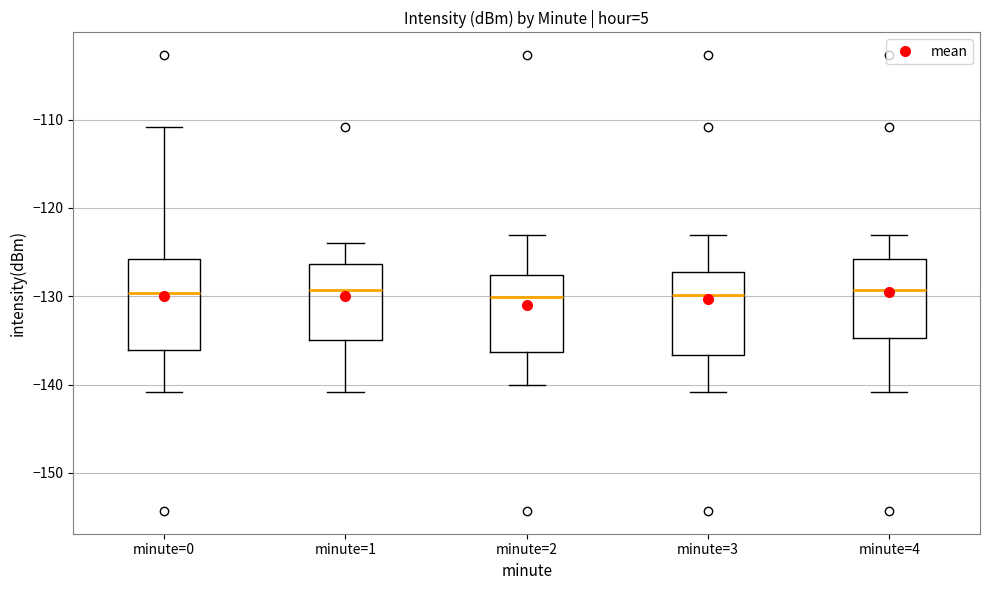

Reading left to right, transcribe this box plot: for each box, give where its median line is, the range the box spans, and where its two whiskers end, as read against the y-axis. The values are not printed on the chart, so give them approximately, as read against the axis.

minute=0: median -130, box -136 to -126, whiskers -141 to -111
minute=1: median -129, box -135 to -126, whiskers -141 to -124
minute=2: median -130, box -136 to -128, whiskers -140 to -123
minute=3: median -130, box -137 to -127, whiskers -141 to -123
minute=4: median -129, box -135 to -126, whiskers -141 to -123